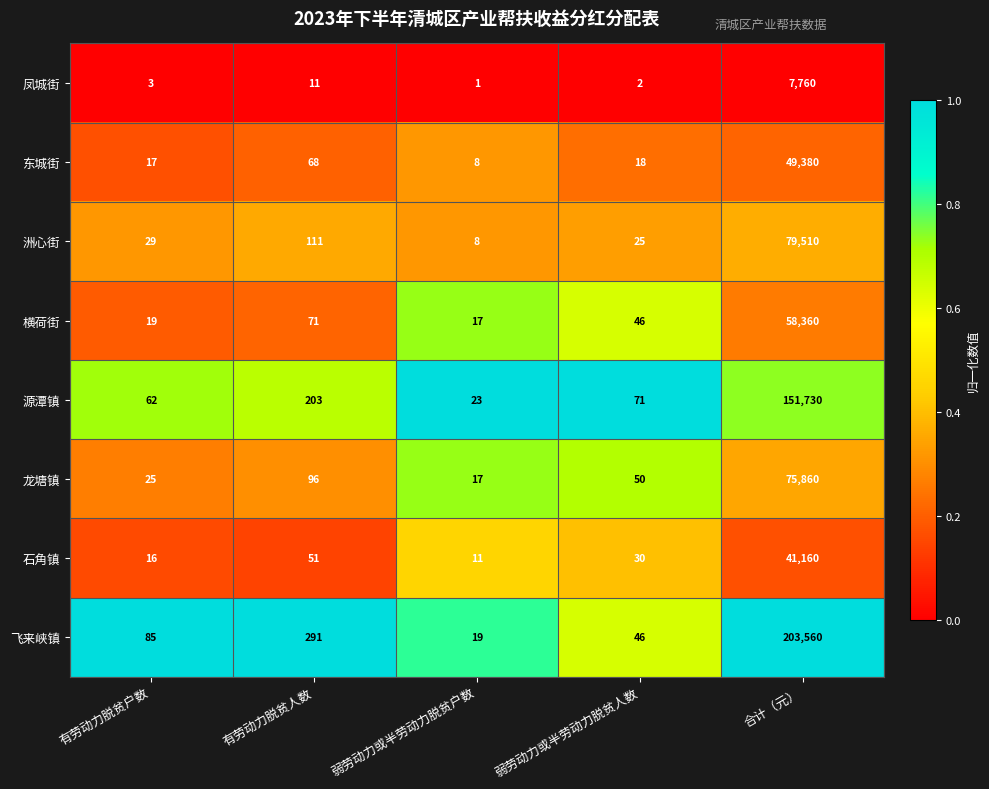

What is the total value across all series at 有劳动力脱贫人数?

902